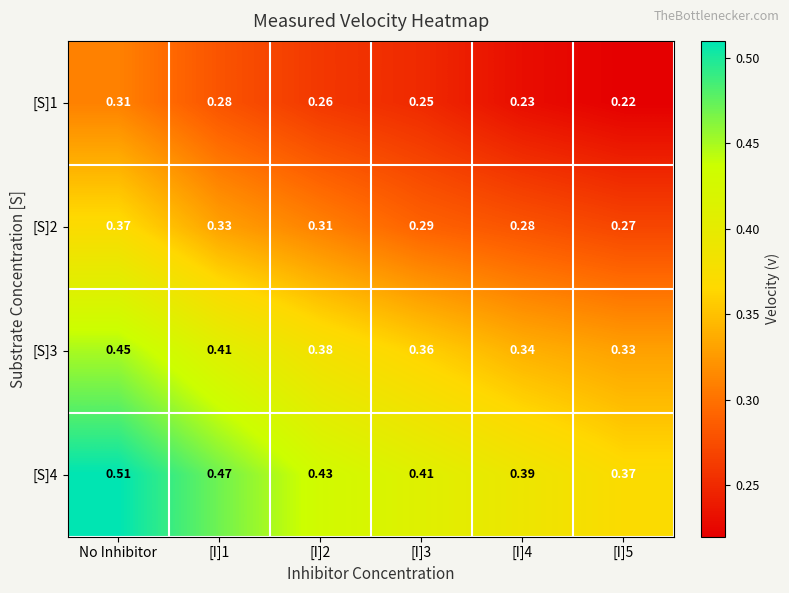

Is the value of [S]2 at No Inhibitor greater than the value of [S]3 at [I]4?

Yes